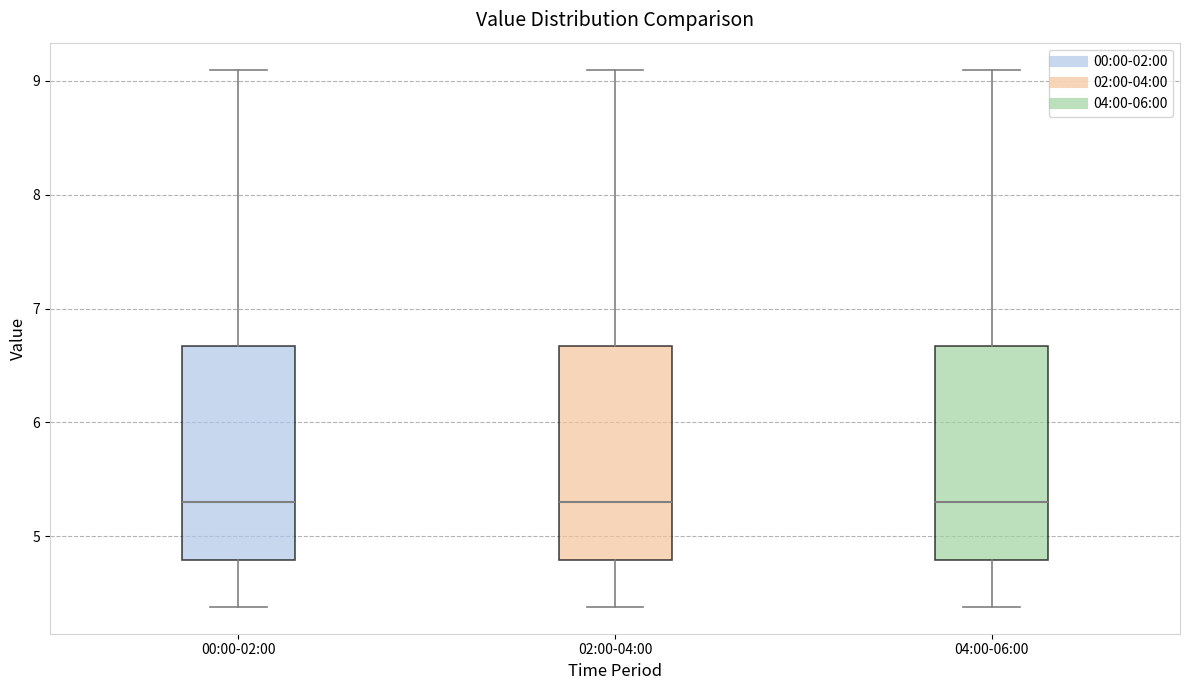

Reading left to right, read every box against the y-axis: the position of its median line, the range the box covers, and the ends of its whiskers. The values are not printed on the chart, so give them approximately, as read against the axis.

00:00-02:00: median 5.3, box 4.8 to 6.7, whiskers 4.4 to 9.1
02:00-04:00: median 5.3, box 4.8 to 6.7, whiskers 4.4 to 9.1
04:00-06:00: median 5.3, box 4.8 to 6.7, whiskers 4.4 to 9.1